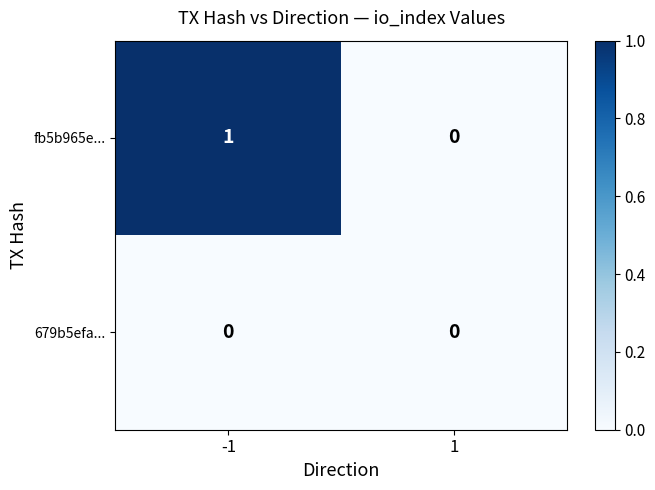

Reading left to right, list all the values displayed in this chart.

fb5b965e...: 1	0
679b5efa...: 0	0